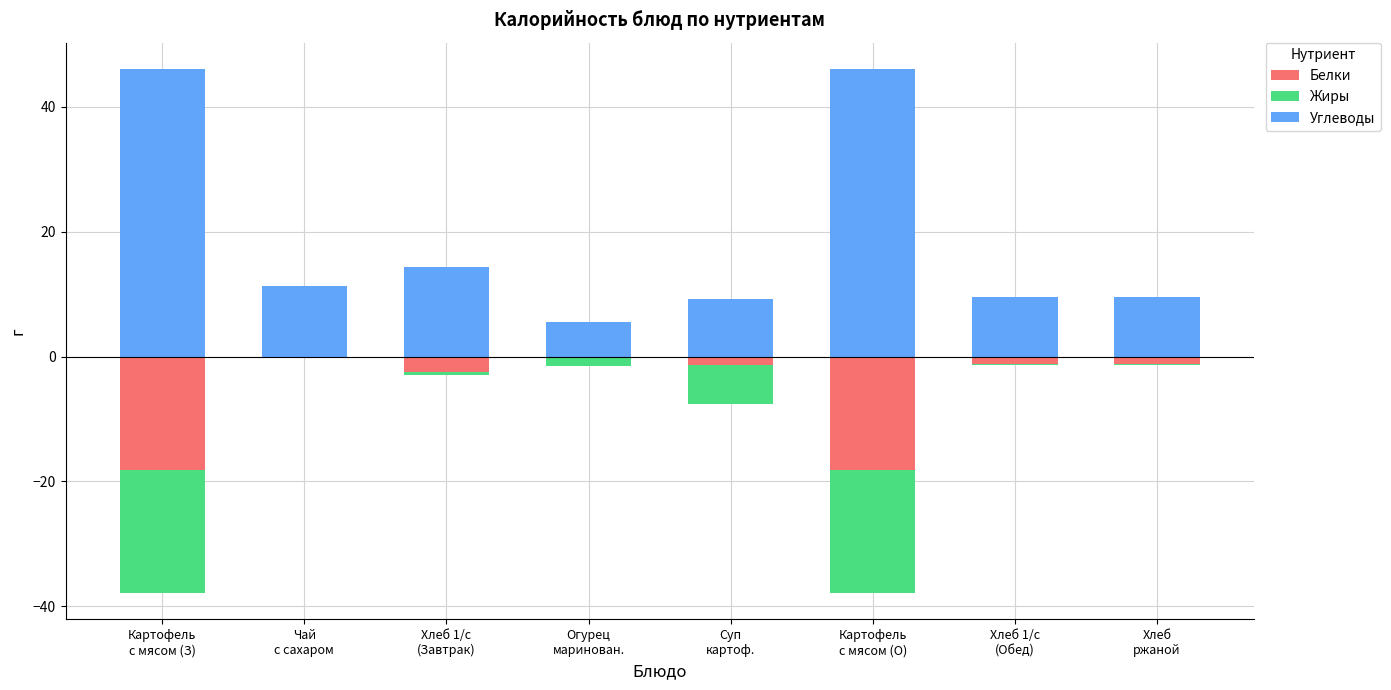

Which series has the widest spread of values?

Углеводы